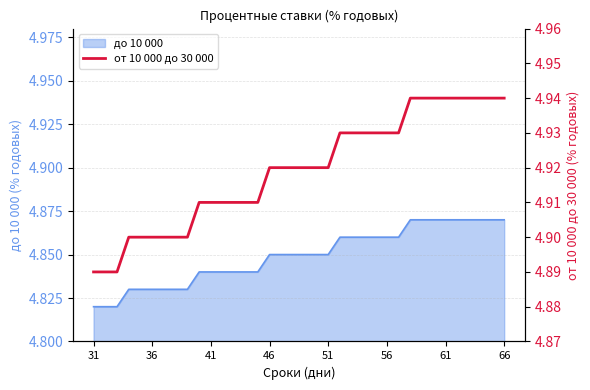

Does the chart have visible grid lines?

Yes